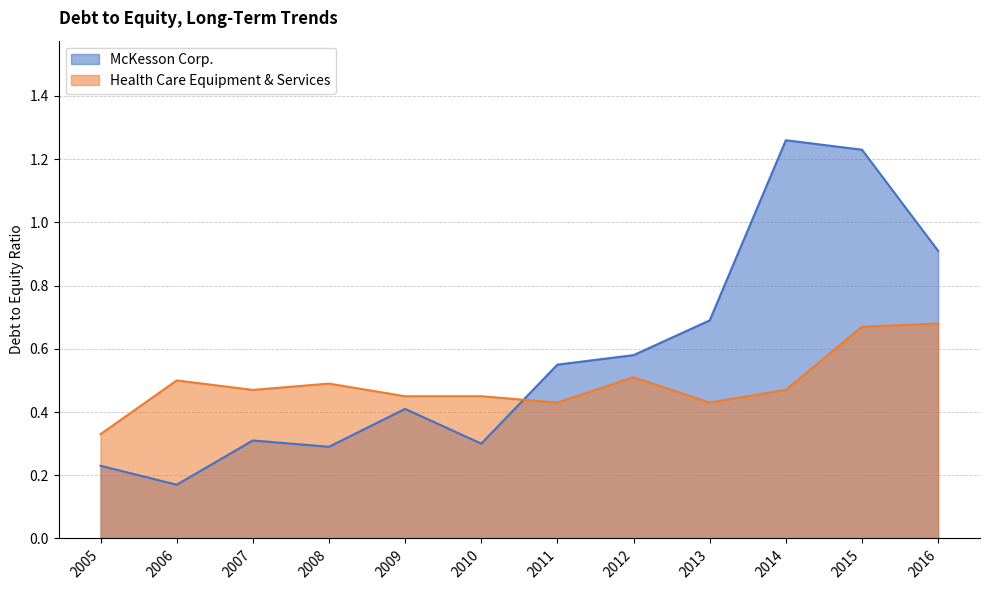

How many lines are shown in the chart?

2